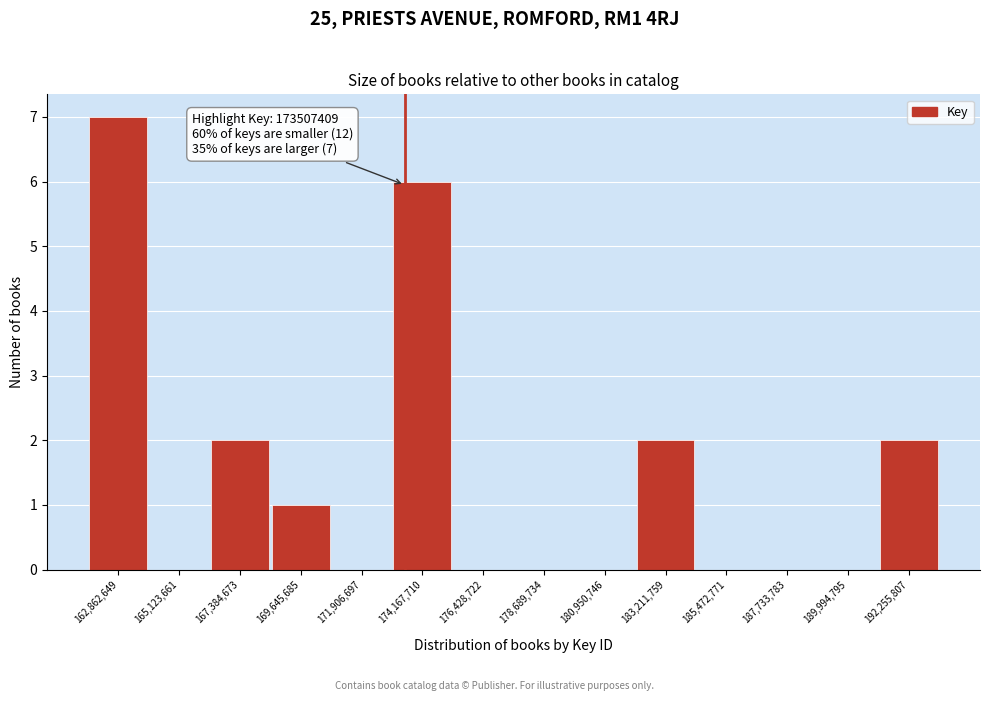

Over which range of the x-axis is the bar tallest?

161500000 to 164000000